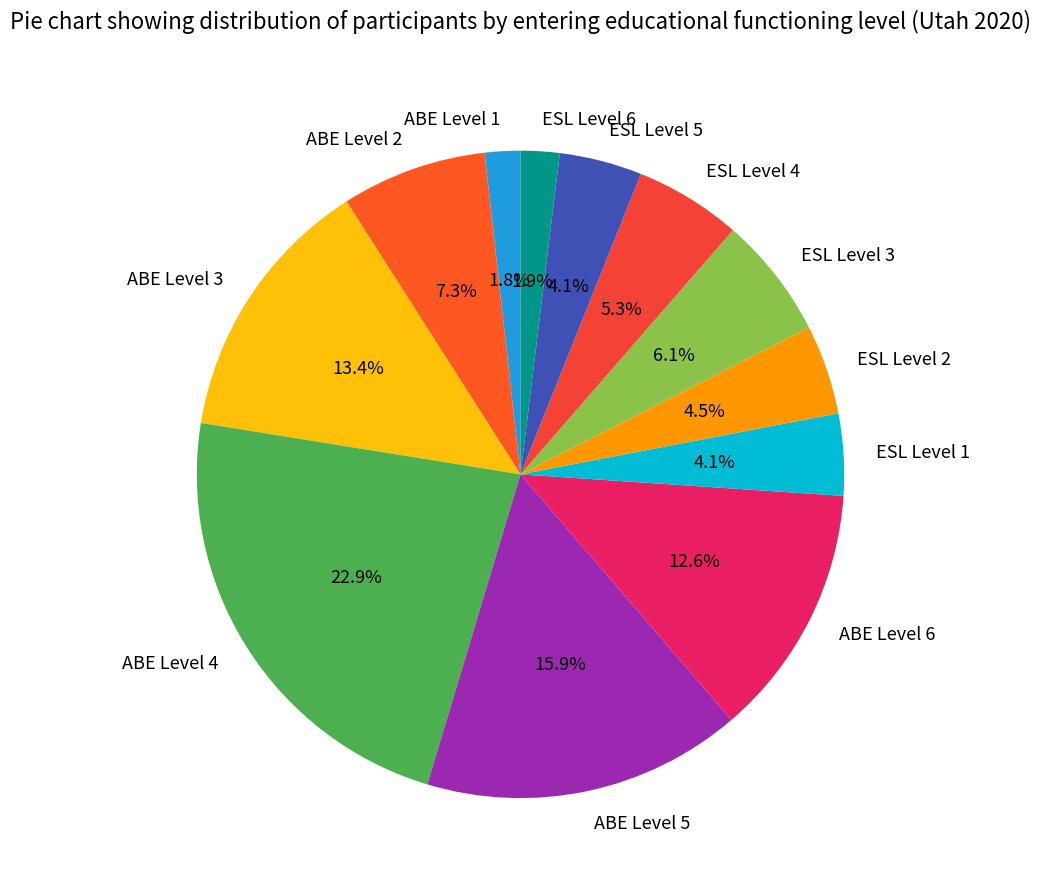

Is ESL Level 3 the majority of the pie?

No